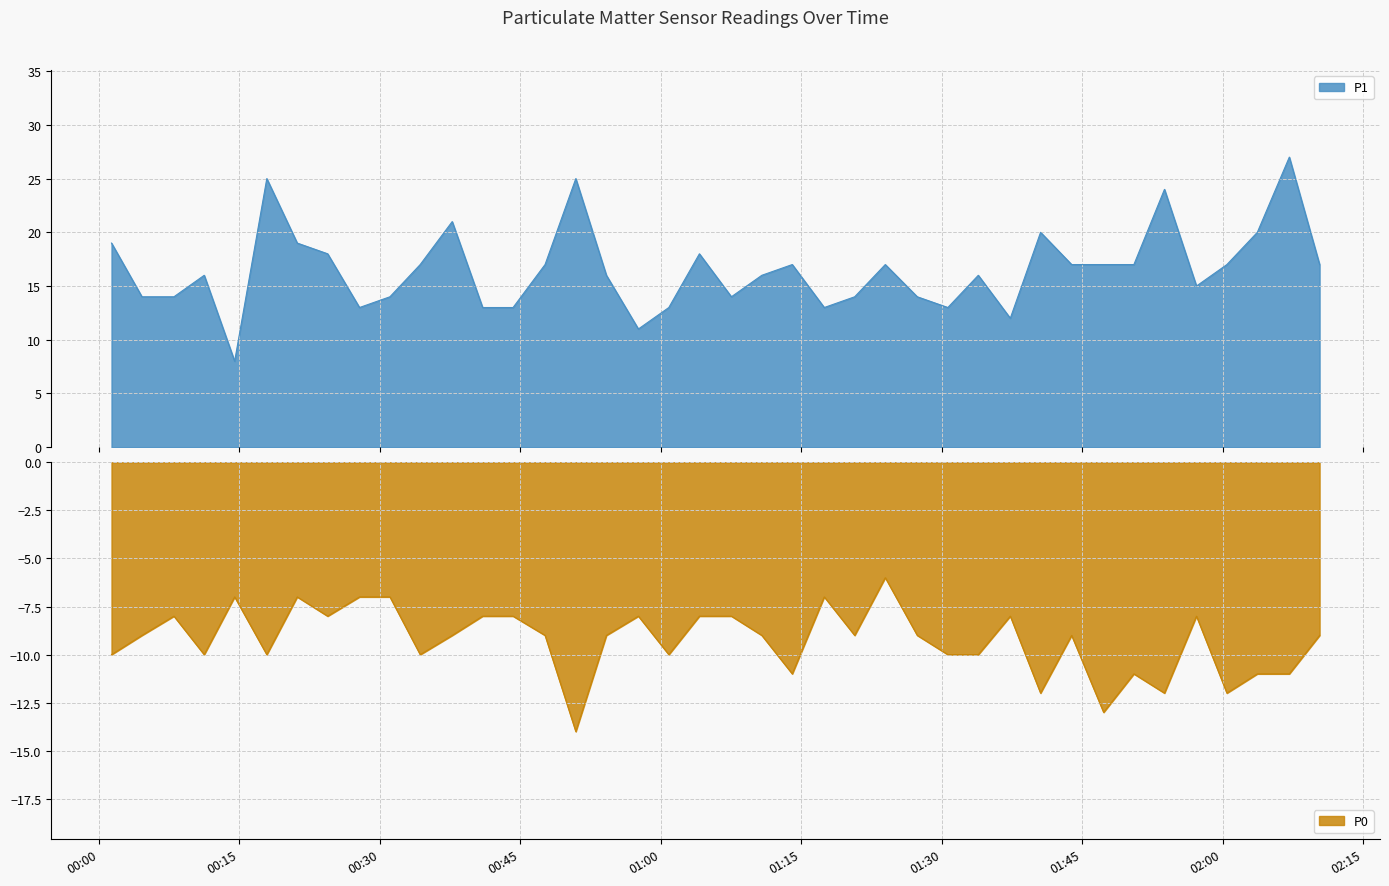

What is the sum of all P1 values?

661